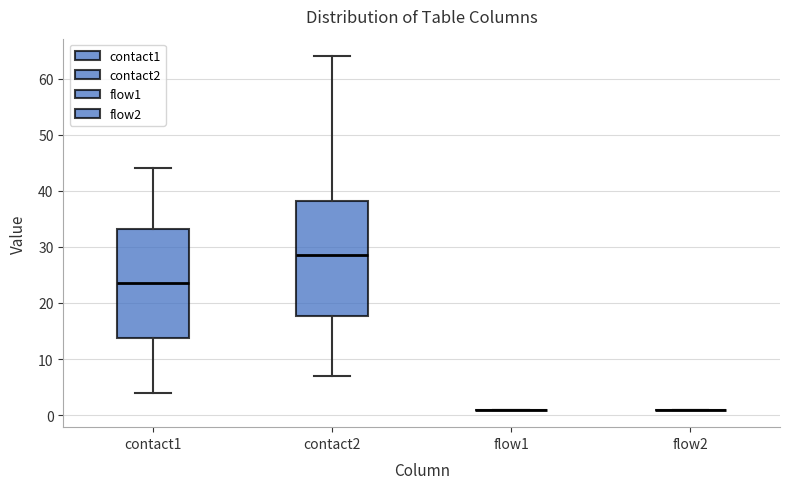

Reading left to right, transcribe this box plot: for each box, give where its median line is, the range the box spans, and where its two whiskers end, as read against the y-axis. The values are not printed on the chart, so give them approximately, as read against the axis.

contact1: median 24, box 14 to 33, whiskers 4 to 44
contact2: median 29, box 18 to 38, whiskers 7 to 64
flow1: box collapsed to a line at 1, whiskers 1 to 1
flow2: box collapsed to a line at 1, whiskers 1 to 1